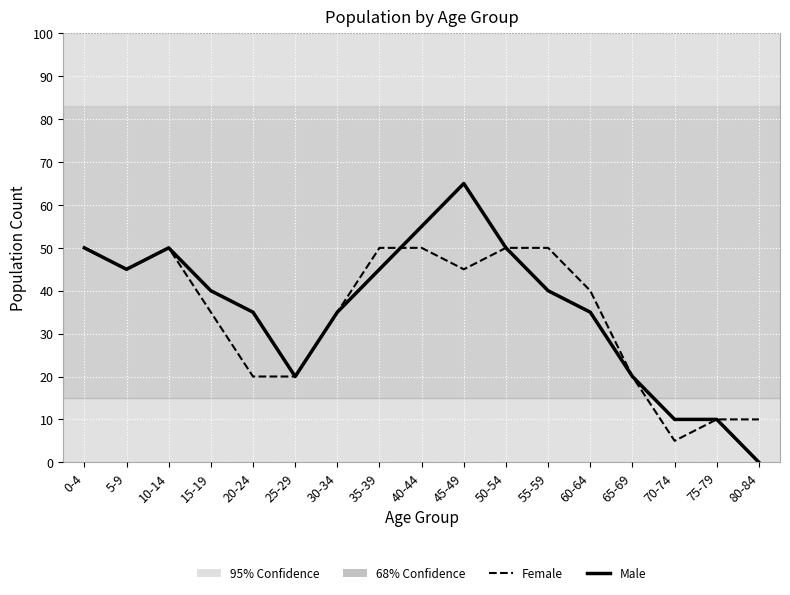

Rank the series at 15-19 from lowest to highest value.

Female, Male